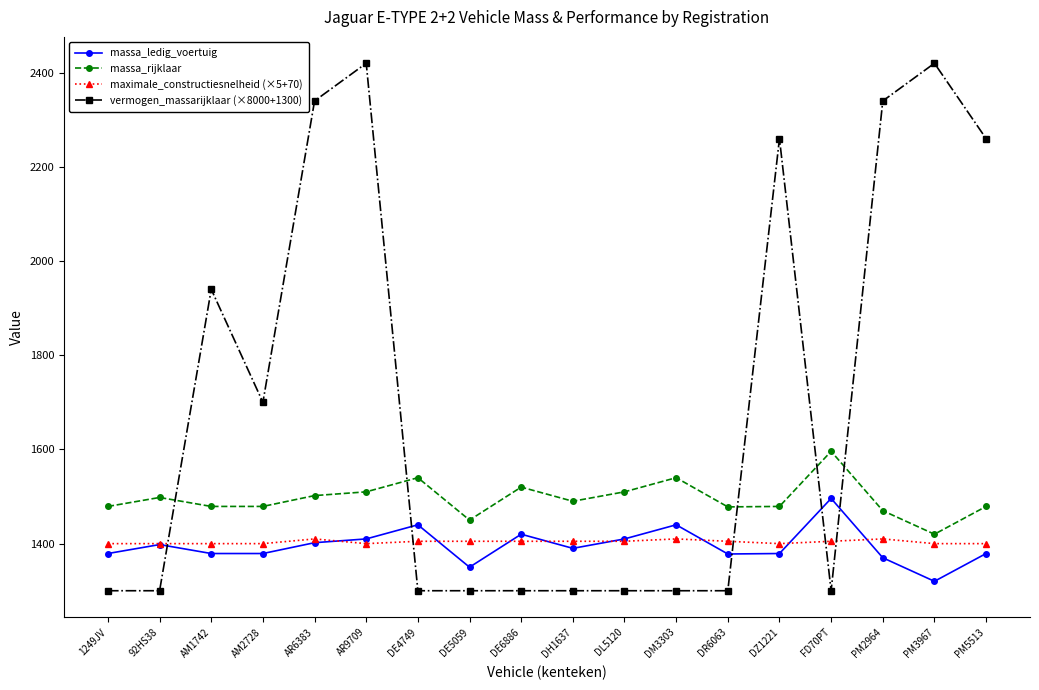

What is the spread (max minus min) of values at DE4749?

240